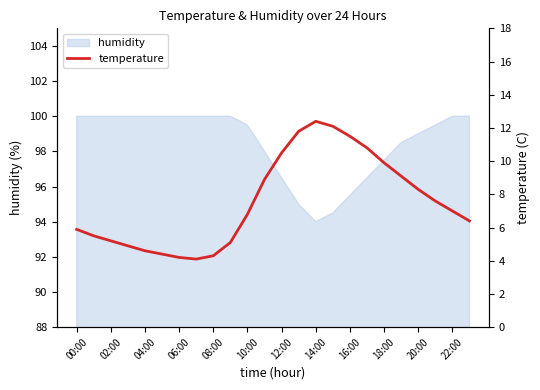

Is it true that humidity equals 100.0 at 04:00?

True